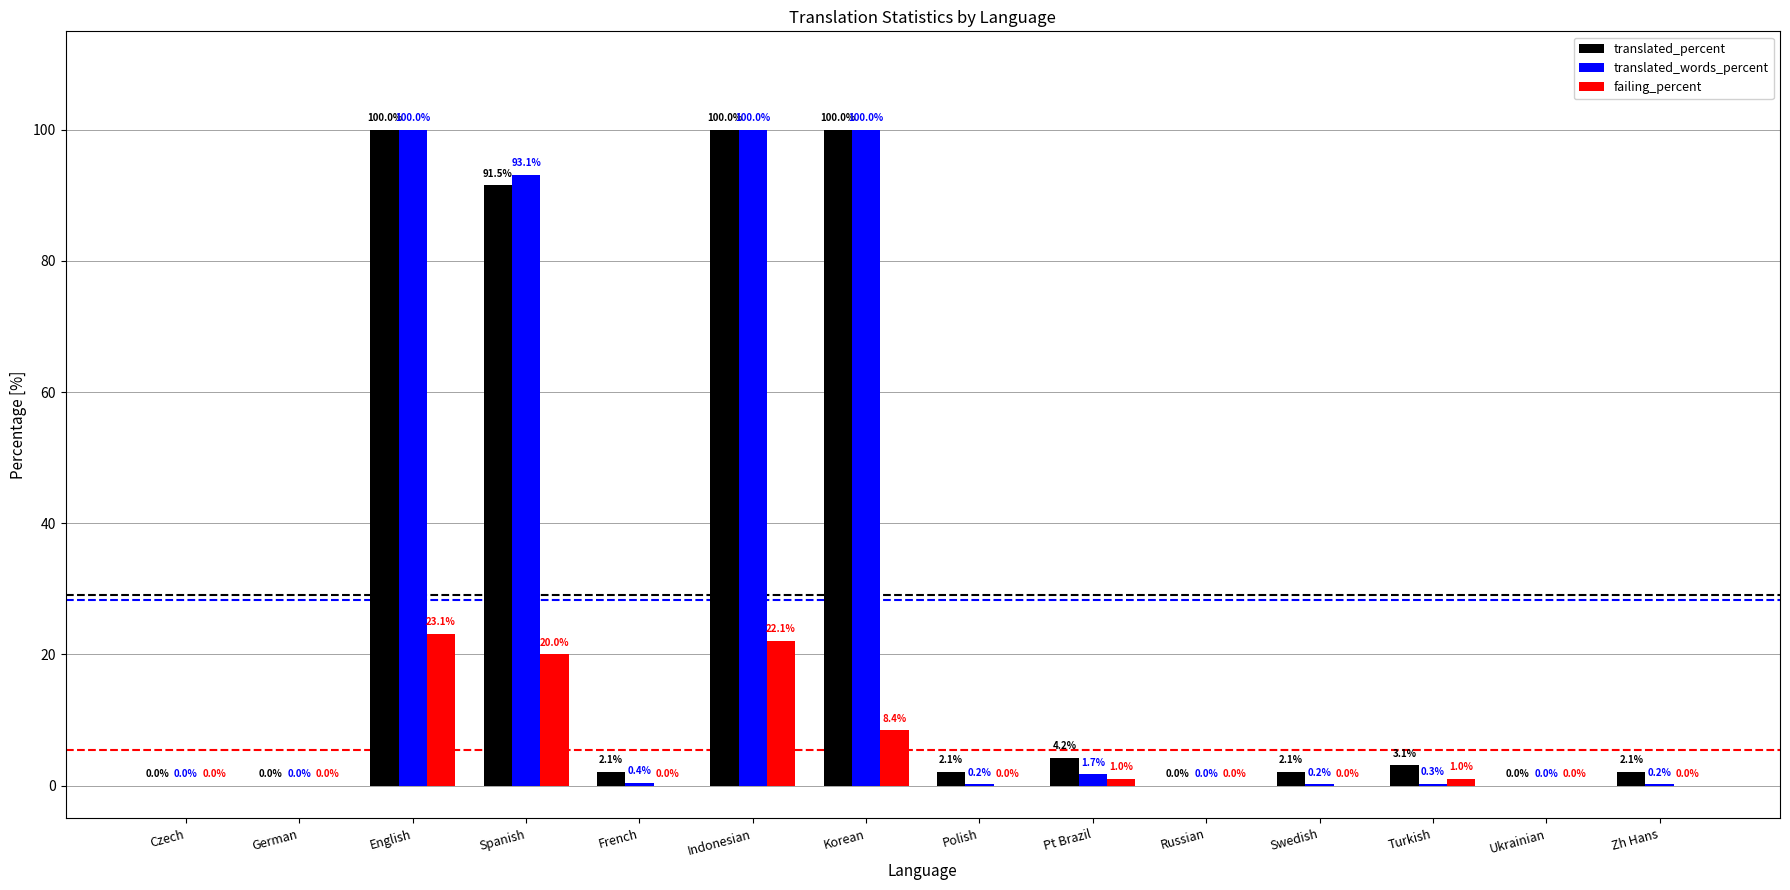

At which category is the sum across all series the highest?

English